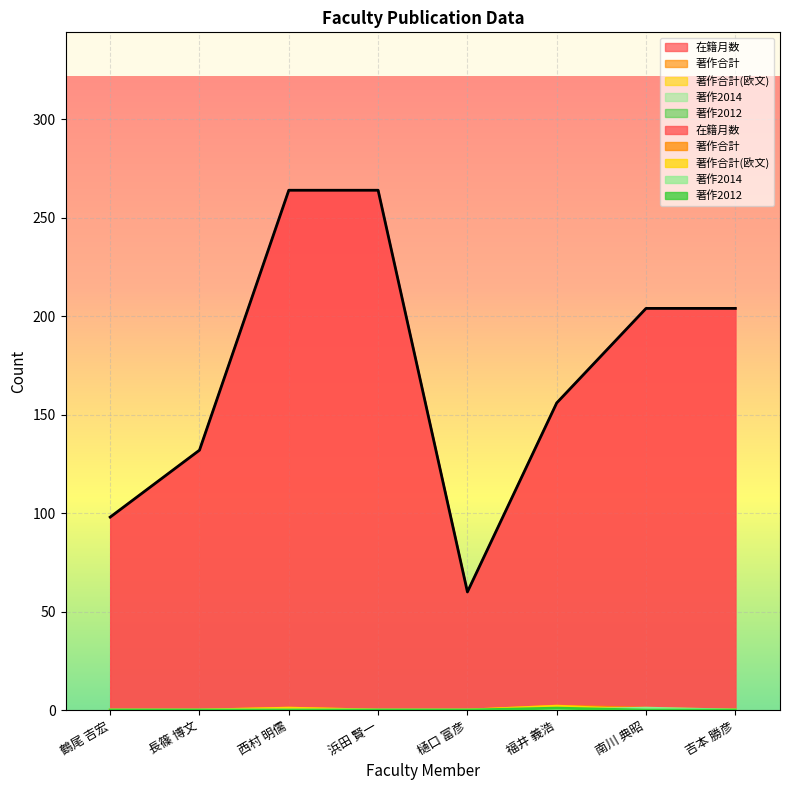

Between which two adjacent categories do 著作2012 and 著作2014 first intersect?

福井 義浩 and 南川 典昭